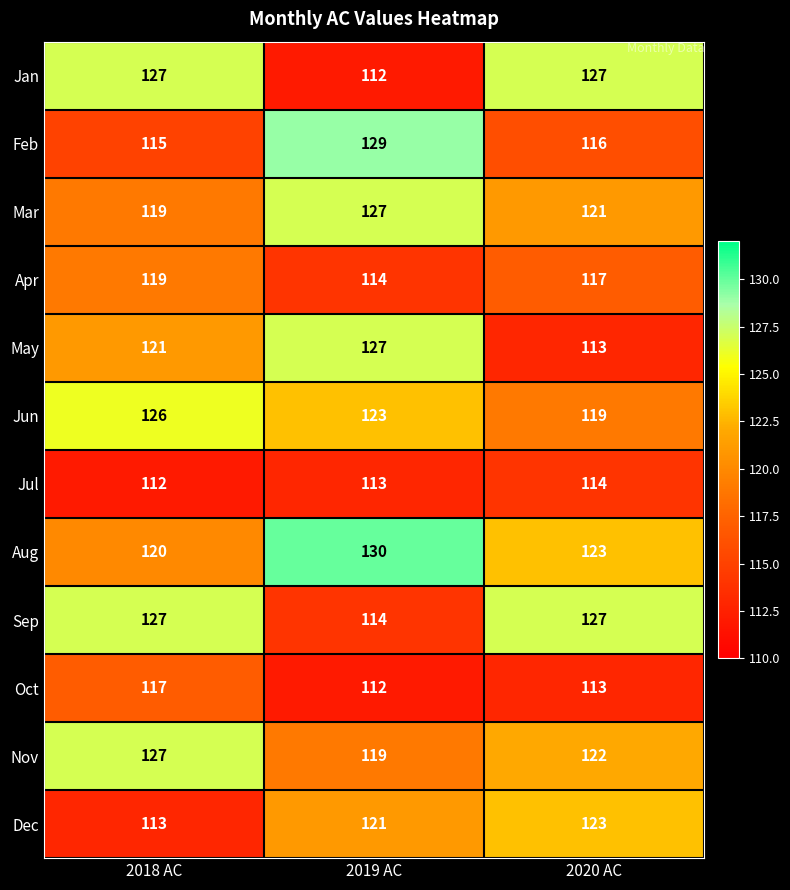

Is it true that Jan equals 112 at 2019 AC?

True